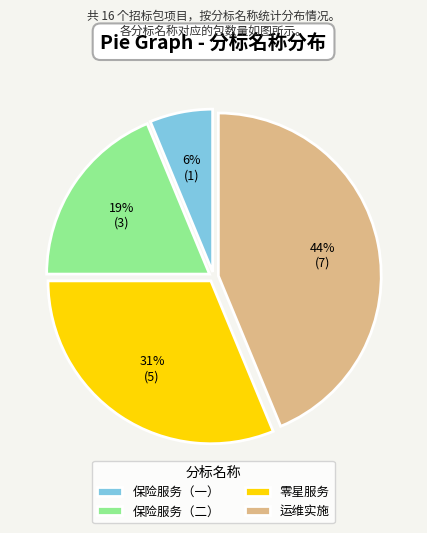

Does 运维实施 represent more than half of the total?

No